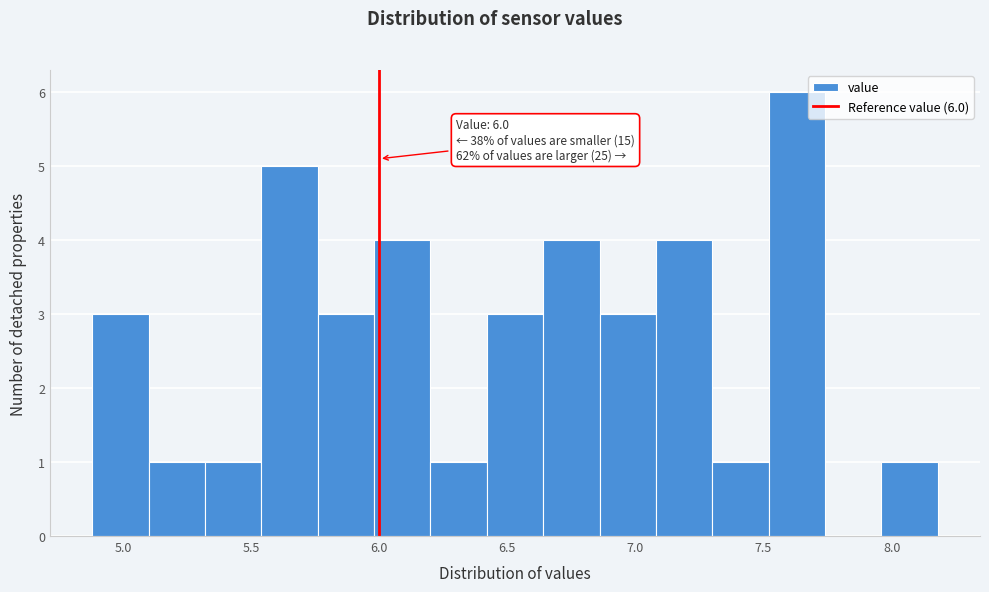

Which range on the x-axis has the tallest bar?

7.52 to 7.74